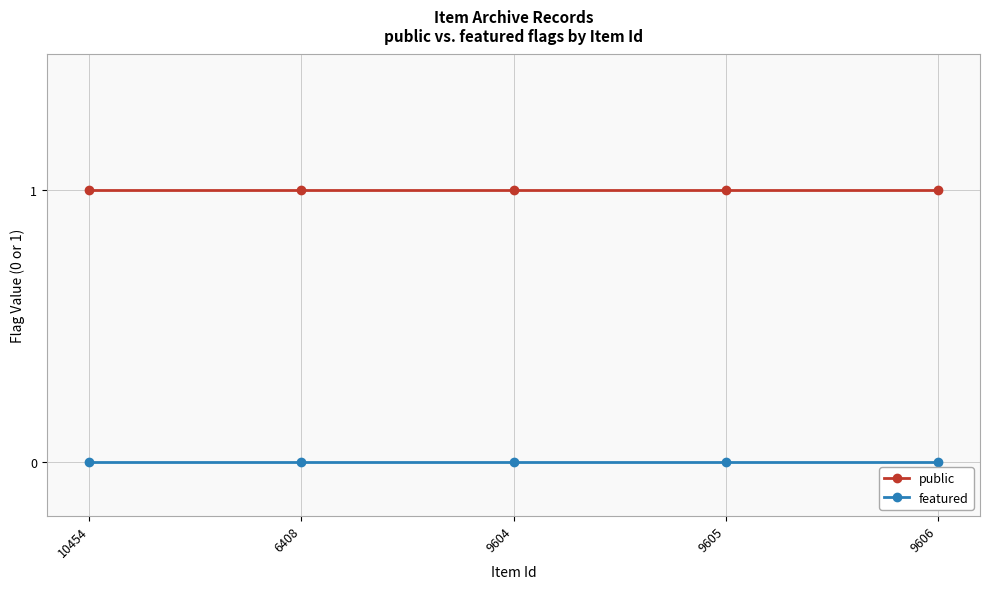

True or false: featured and public cross at least once.

False